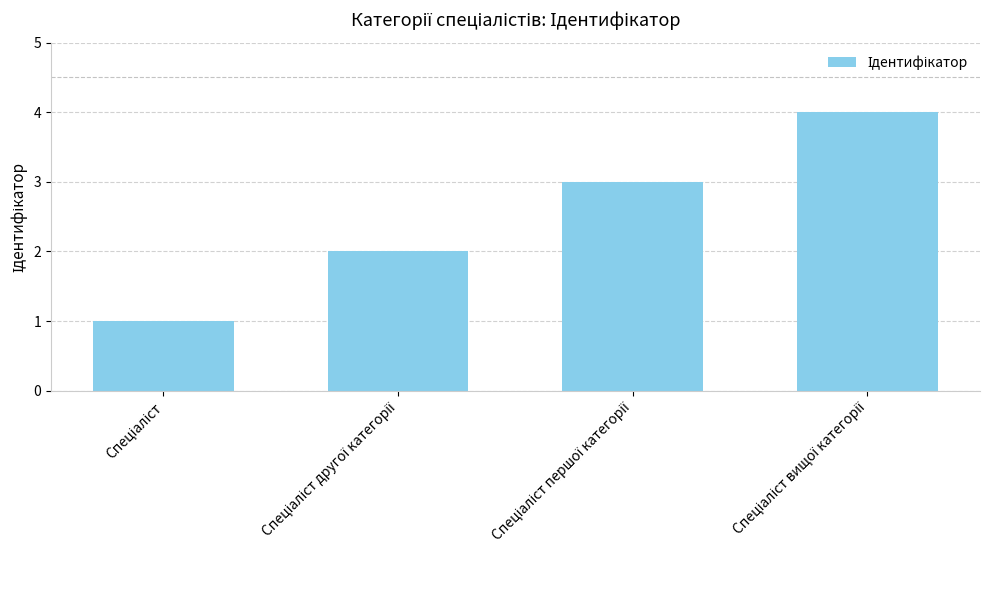

How many values are below 3?

2